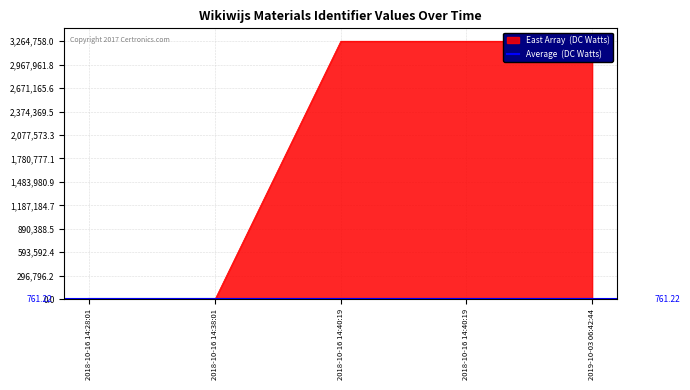

True or false: the data shows -1427970 at 2018-10-16 14:38:01.

False